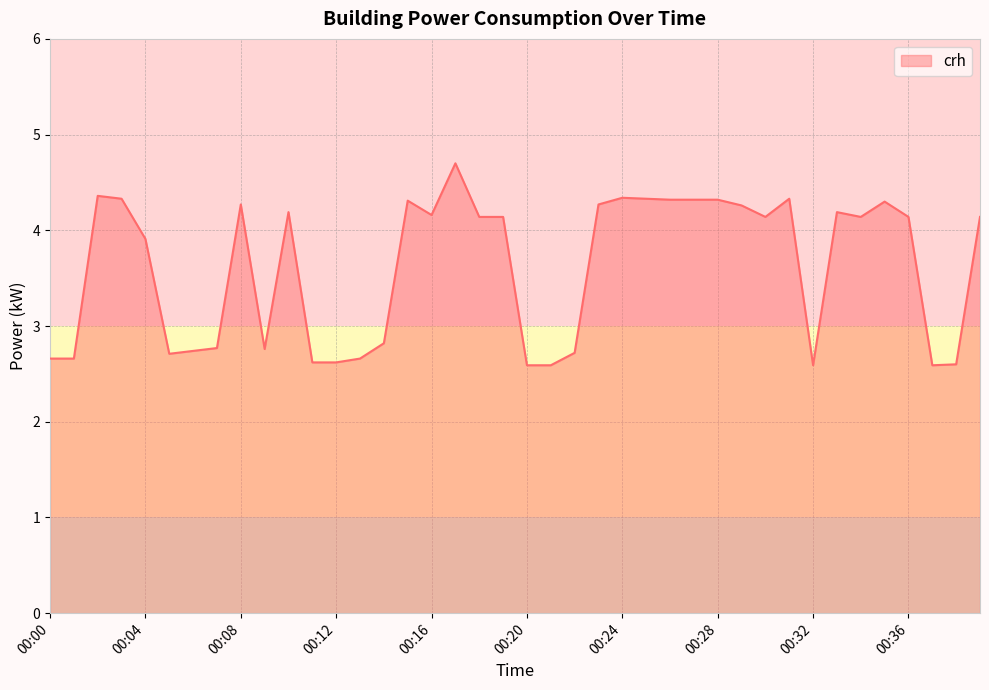

What is the greatest value displayed?

4.7